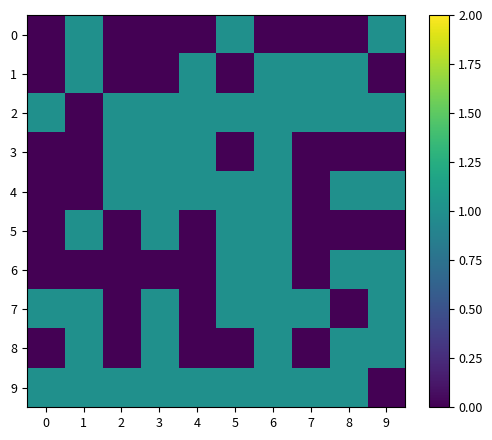

Reading right to left, list all the values displayed in this chart.

0: 9=1	8=0	7=0	6=0	5=1	4=0	3=0	2=0	1=1	0=0
1: 9=0	8=1	7=1	6=1	5=0	4=1	3=0	2=0	1=1	0=0
2: 9=1	8=1	7=1	6=1	5=1	4=1	3=1	2=1	1=0	0=1
3: 9=0	8=0	7=0	6=1	5=0	4=1	3=1	2=1	1=0	0=0
4: 9=1	8=1	7=0	6=1	5=1	4=1	3=1	2=1	1=0	0=0
5: 9=0	8=0	7=0	6=1	5=1	4=0	3=1	2=0	1=1	0=0
6: 9=1	8=1	7=0	6=1	5=1	4=0	3=0	2=0	1=0	0=0
7: 9=1	8=0	7=1	6=1	5=1	4=0	3=1	2=0	1=1	0=1
8: 9=1	8=1	7=0	6=1	5=0	4=0	3=1	2=0	1=1	0=0
9: 9=0	8=1	7=1	6=1	5=1	4=1	3=1	2=1	1=1	0=1